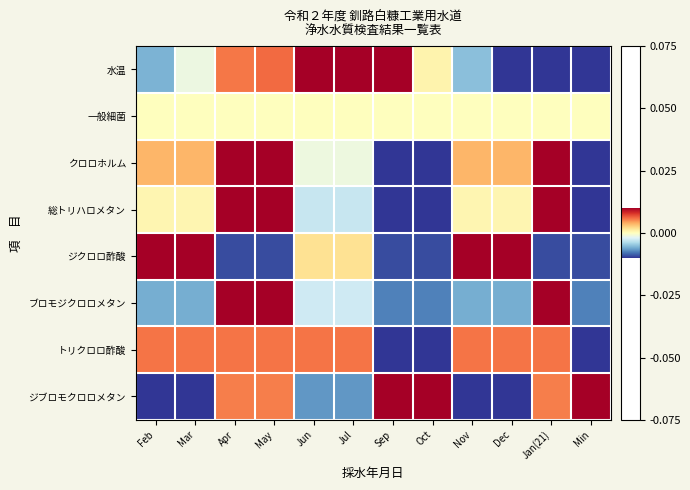

Which series changed the most between Sep and Min?

水温